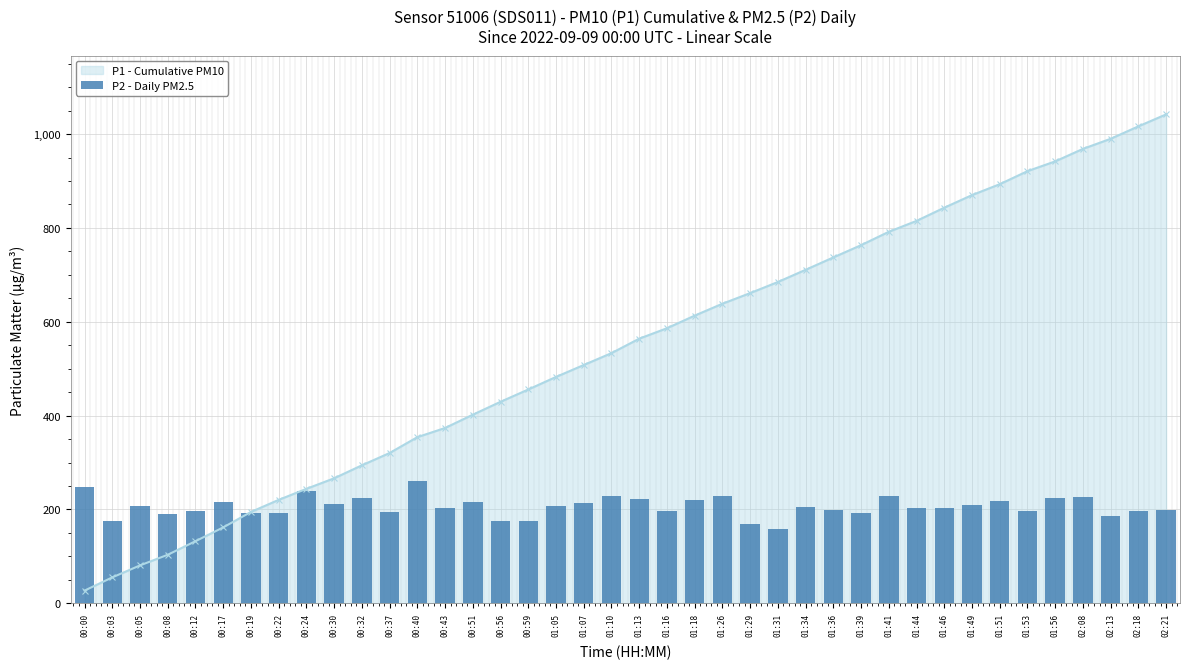

Are the bars grouped side by side (vs. stacked)?

No